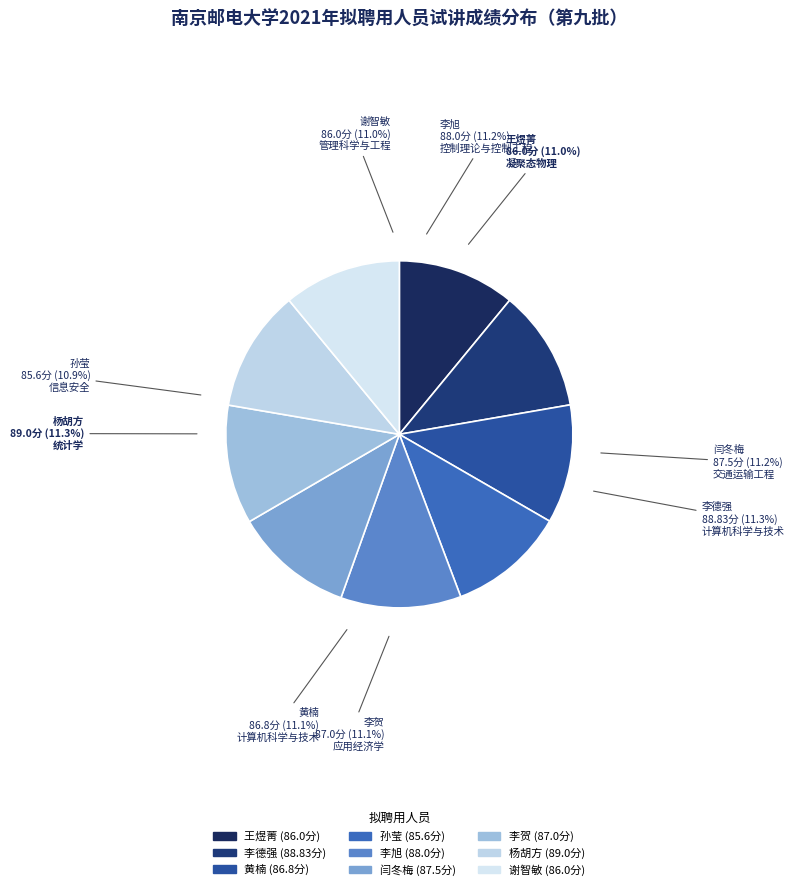

What is the change in value from 李德强 to 孙莹?

-3.2